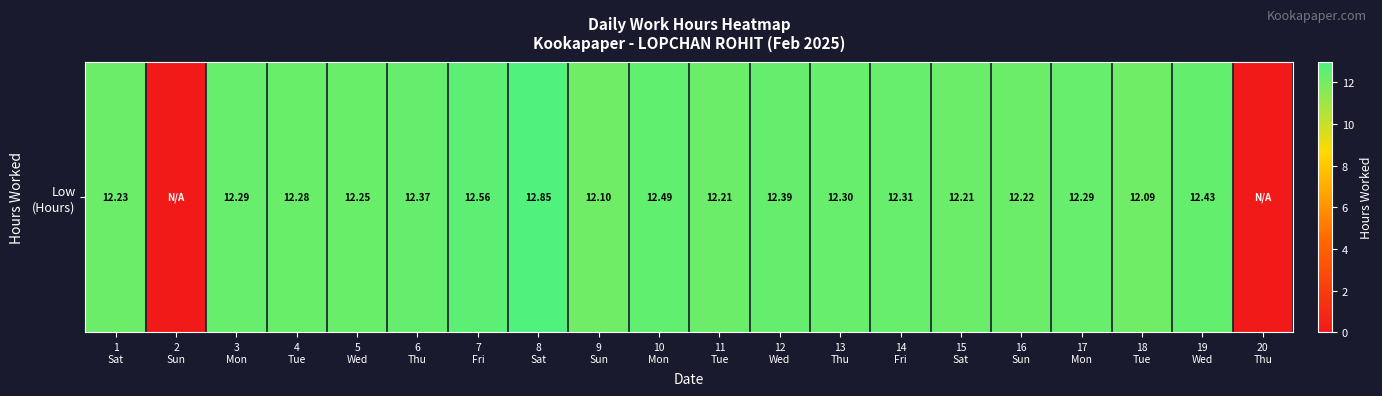

Approximately how many times larger is the value at 11
Tue compared to 12
Wed?

1.0